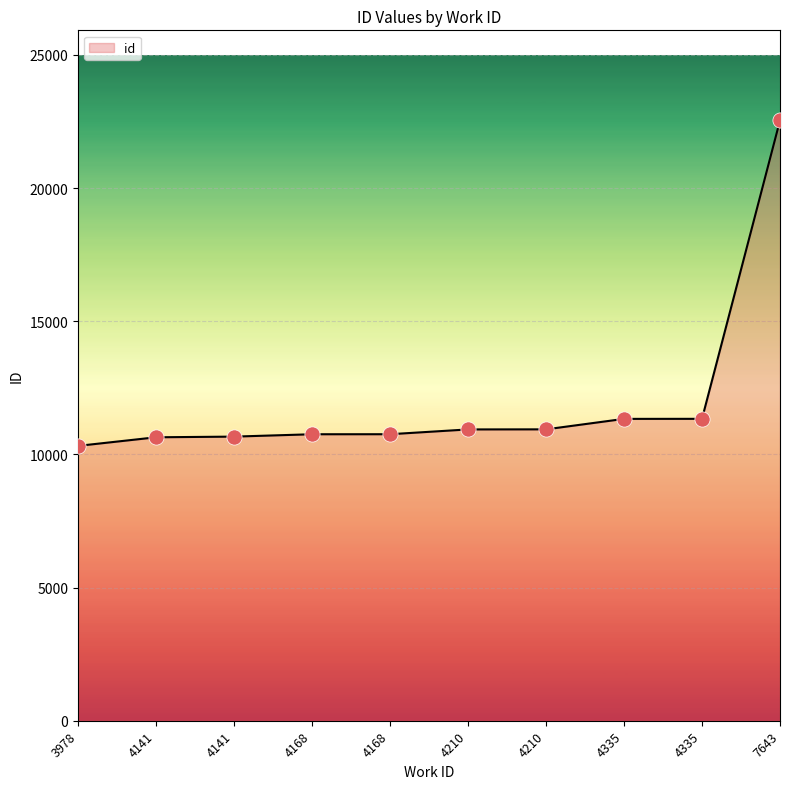

What is the ratio of the value at 4168 to the value at 4210?

1.0